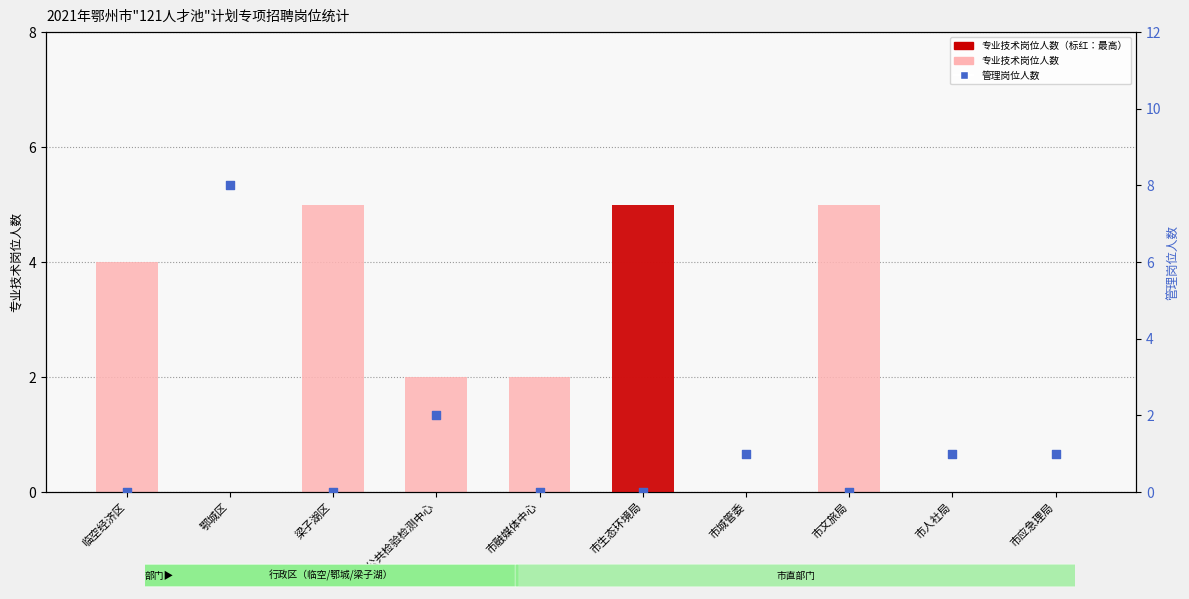

Which series contains the highest Y value?

管理岗位人数